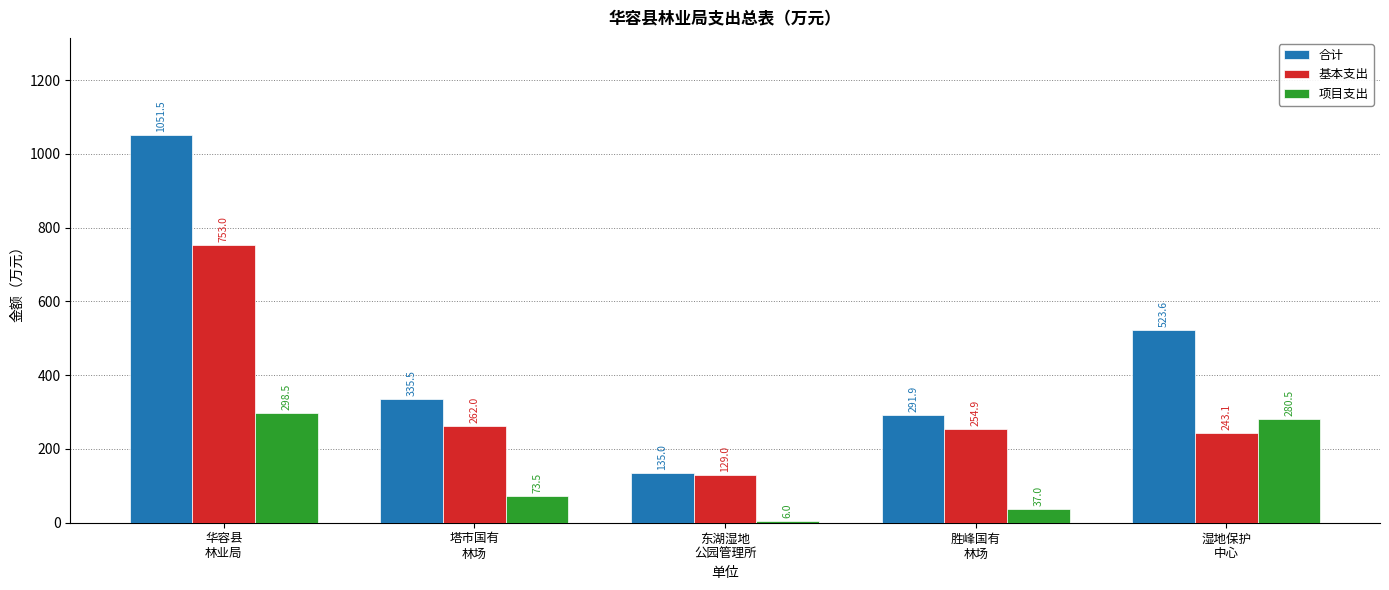

List the labels in order of 合计 value, largest first.

华容县
林业局, 湿地保护
中心, 塔市国有
林场, 胜峰国有
林场, 东湖湿地
公园管理所